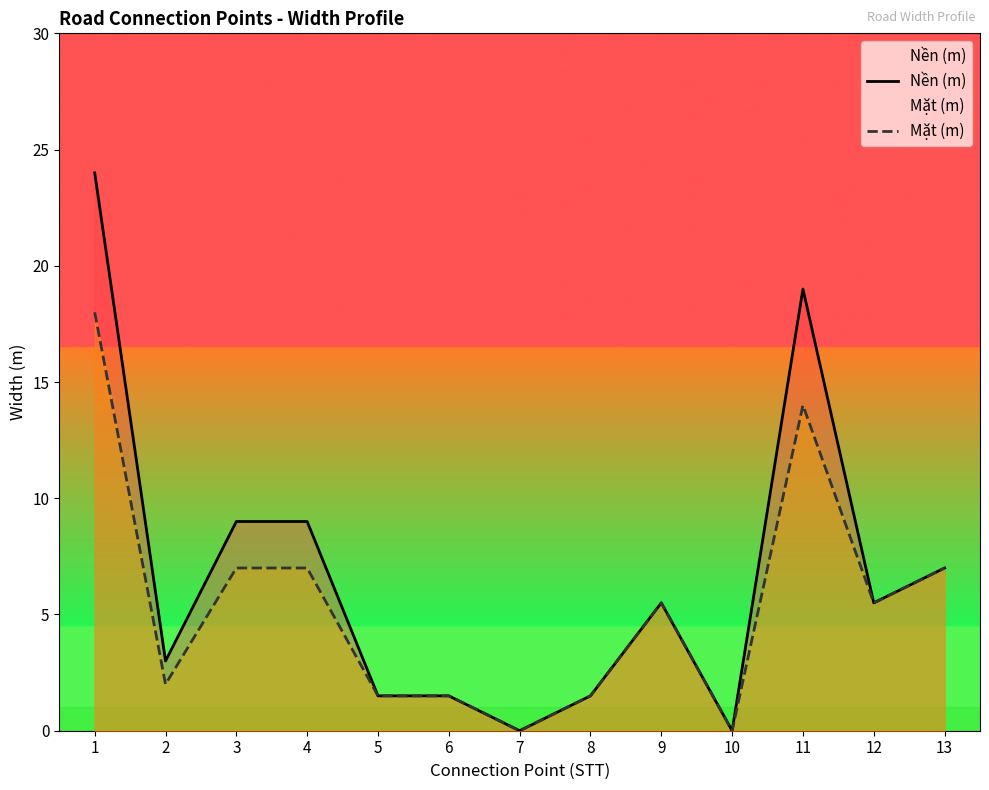

What is the highest value of the Nền (m) series?

24.0